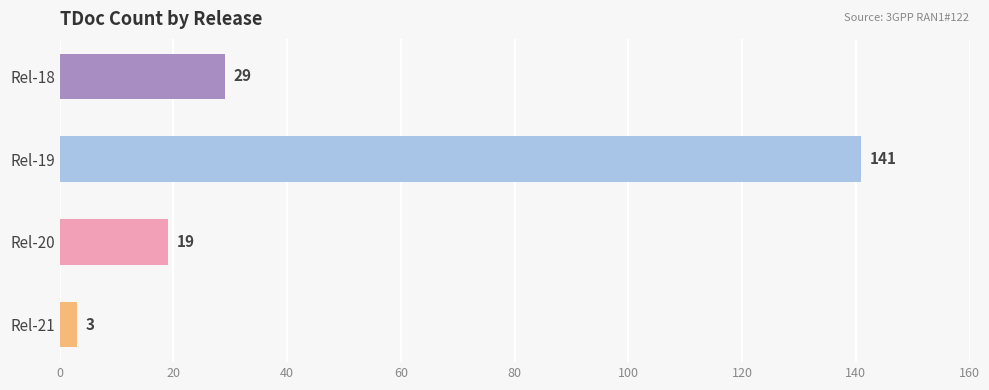

What is the difference between the second highest and second lowest values?

10